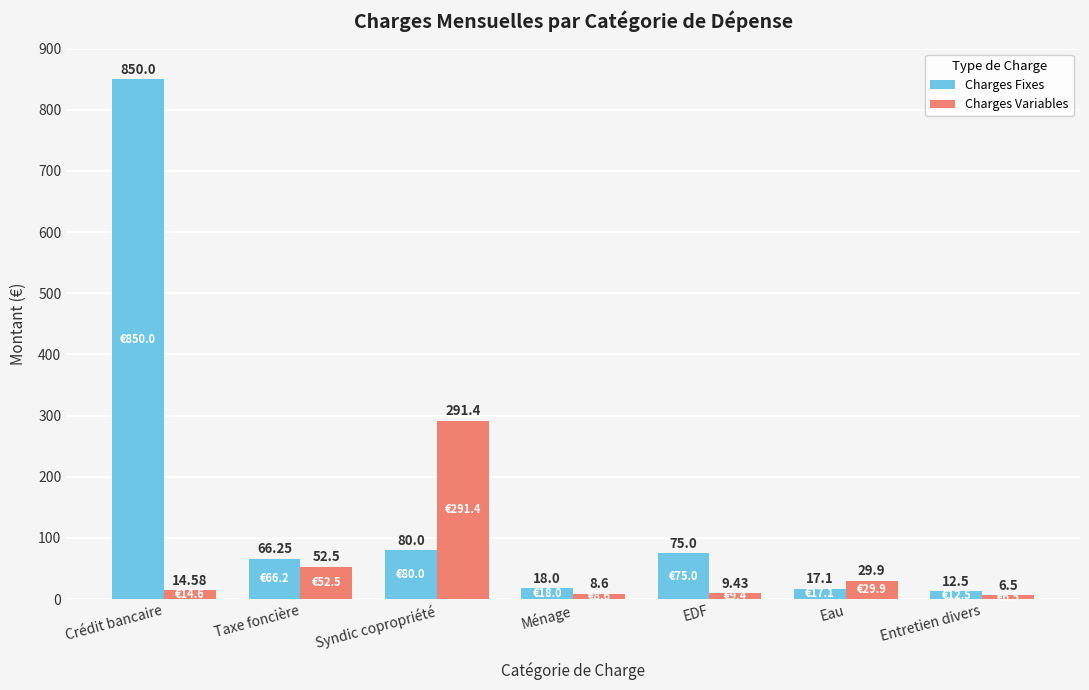

How many bars are there in total?

14